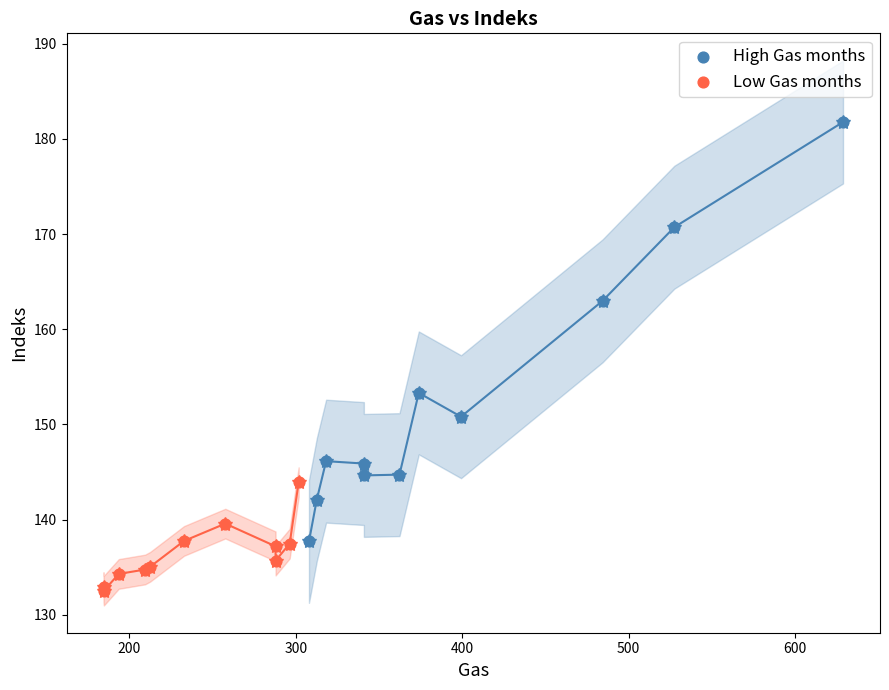

Which series reaches the maximum Y coordinate?

High Gas months